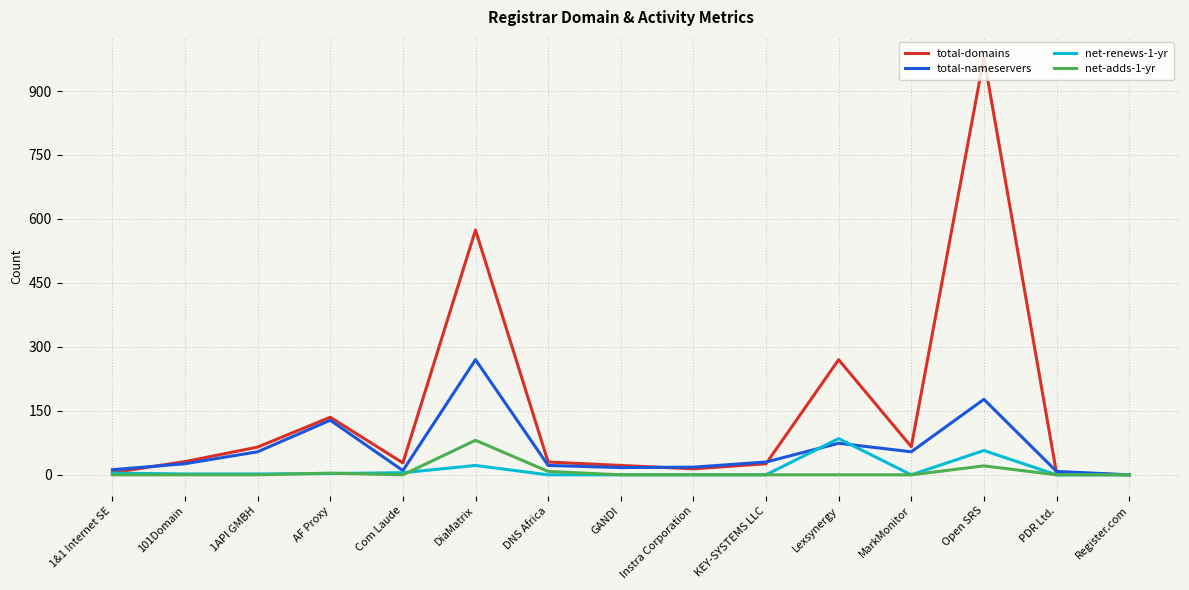

The value of net-adds-1-yr at GANDI is 36. True or false?

False